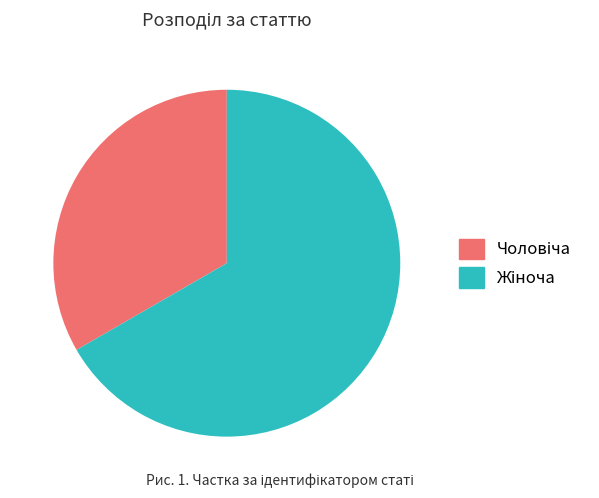

Is there a majority slice in this chart?

Yes